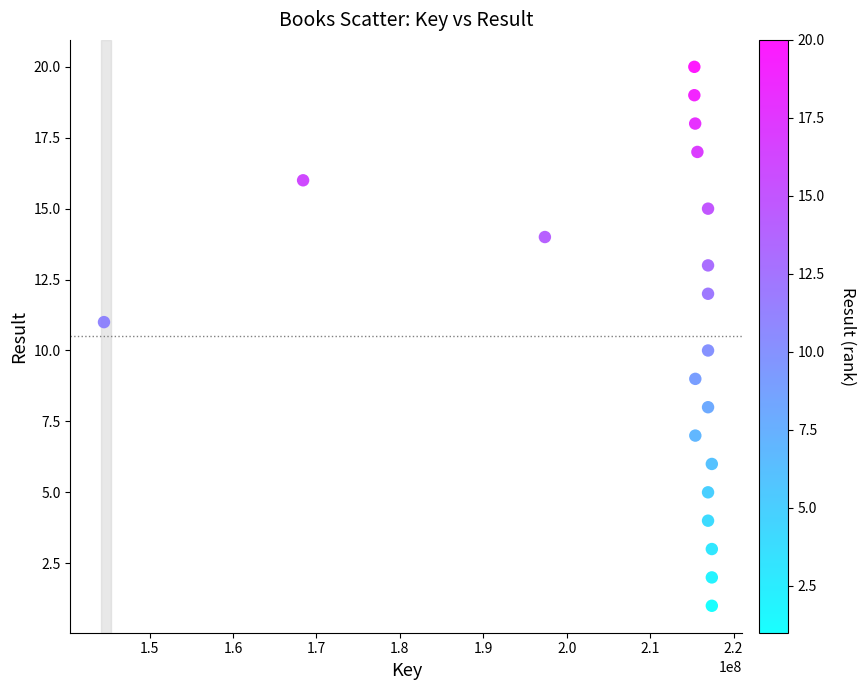

What is the range of X values (max minus min)?

72862445